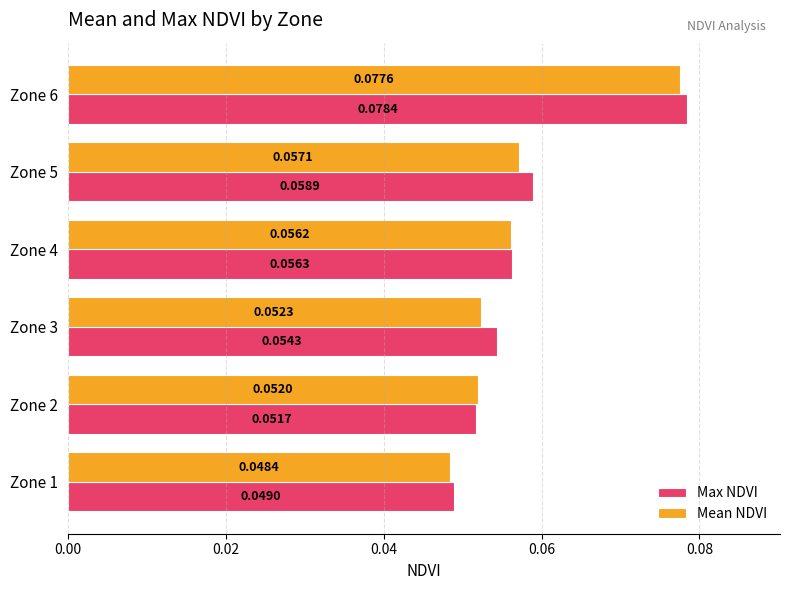

What is the sum of all Mean NDVI values?

0.3